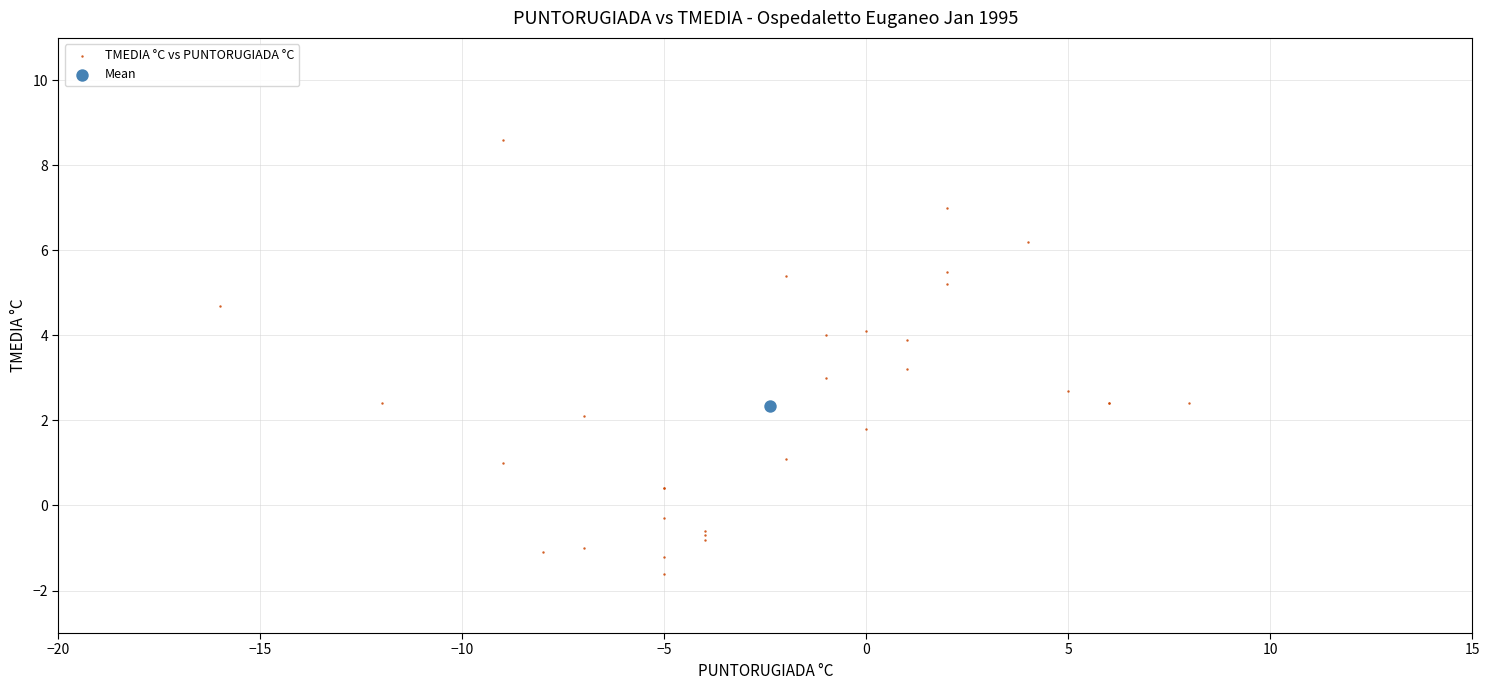

What are all the series names shown in the legend?

TMEDIA °C vs PUNTORUGIADA °C, Mean